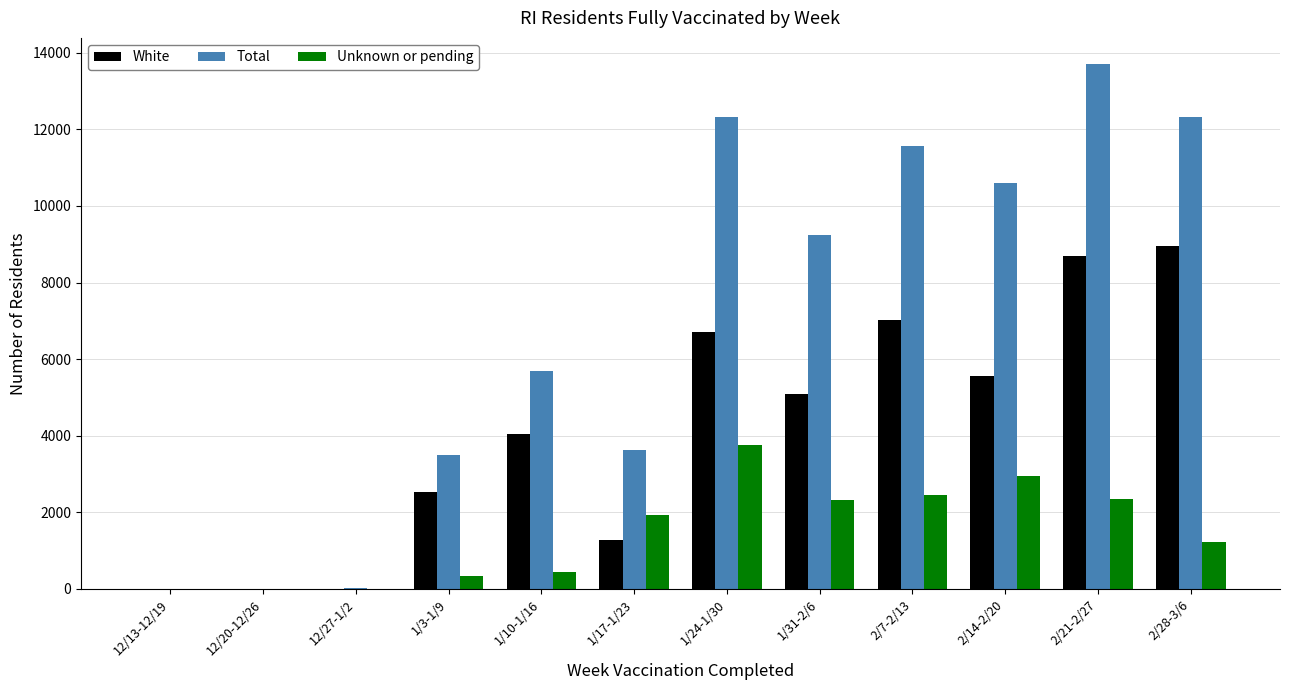

What are all the series names shown in the legend?

White, Total, Unknown or pending